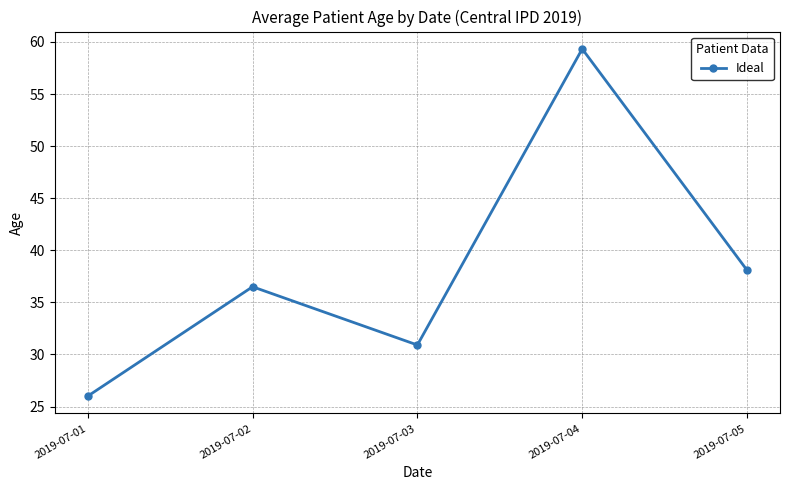

True or false: there are more than 1 points higher than both neighbors.

True